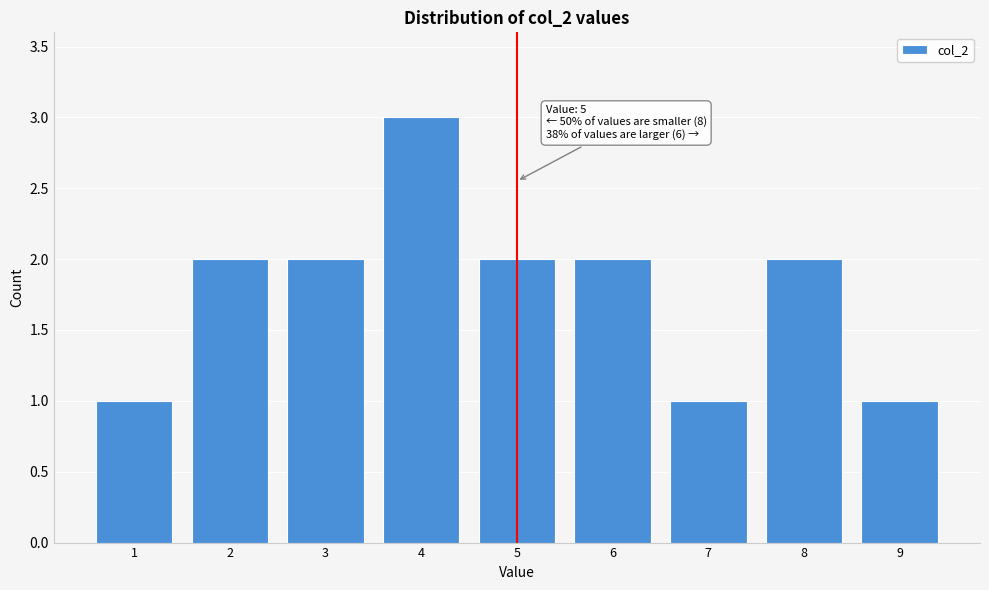

Which range on the x-axis has the tallest bar?

3.5 to 4.5